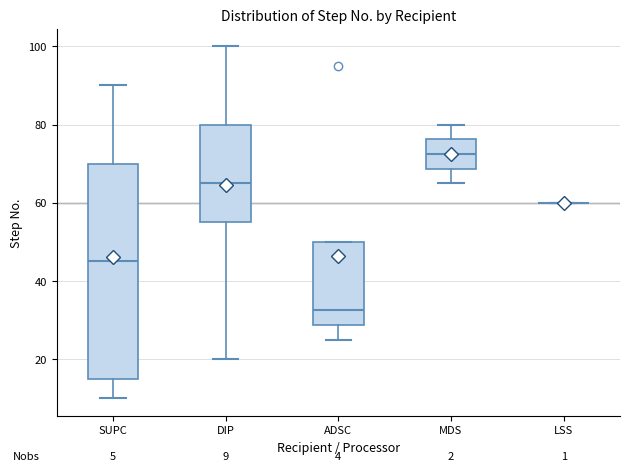

Which box is the tallest, from its lower edge to its upper edge?

SUPC